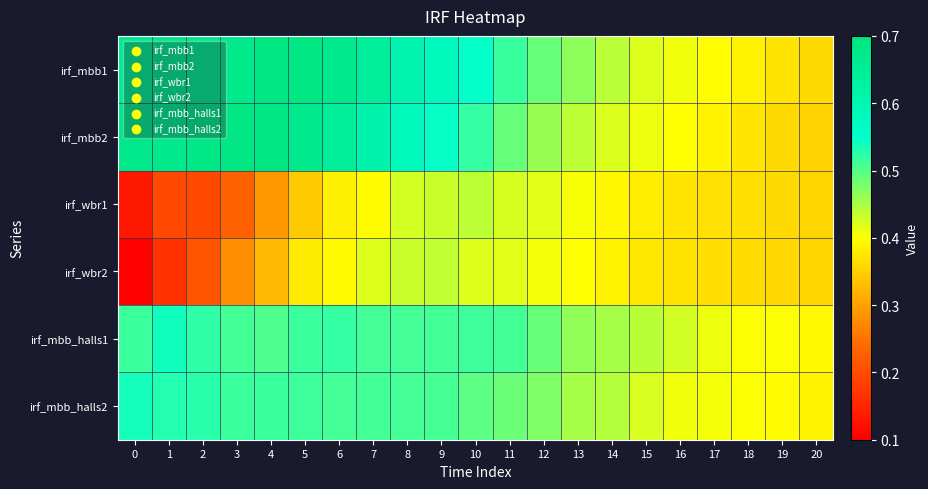

Reading right to left, extract all data points from this chart.

irf_mbb1: 20=0.4	19=0.4	18=0.4	17=0.4	16=0.4	15=0.4	14=0.4	13=0.5	12=0.5	11=0.5	10=0.5	9=0.6	8=0.6	7=0.6	6=0.7	5=0.7	4=0.7	3=0.7	2=0.7	1=0.7	0=0.7
irf_mbb2: 20=0.4	19=0.4	18=0.4	17=0.4	16=0.4	15=0.4	14=0.4	13=0.4	12=0.5	11=0.5	10=0.5	9=0.5	8=0.6	7=0.6	6=0.6	5=0.7	4=0.7	3=0.7	2=0.7	1=0.7	0=0.7
irf_wbr1: 20=0.4	19=0.4	18=0.4	17=0.4	16=0.4	15=0.4	14=0.4	13=0.4	12=0.4	11=0.4	10=0.4	9=0.4	8=0.4	7=0.4	6=0.4	5=0.3	4=0.3	3=0.2	2=0.2	1=0.2	0=0.1
irf_wbr2: 20=0.4	19=0.4	18=0.4	17=0.4	16=0.4	15=0.4	14=0.4	13=0.4	12=0.4	11=0.4	10=0.4	9=0.4	8=0.4	7=0.4	6=0.4	5=0.4	4=0.3	3=0.3	2=0.2	1=0.2	0=0.1
irf_mbb_halls1: 20=0.4	19=0.4	18=0.4	17=0.4	16=0.4	15=0.4	14=0.5	13=0.5	12=0.5	11=0.5	10=0.5	9=0.5	8=0.5	7=0.5	6=0.5	5=0.5	4=0.5	3=0.5	2=0.5	1=0.5	0=0.5
irf_mbb_halls2: 20=0.4	19=0.4	18=0.4	17=0.4	16=0.4	15=0.4	14=0.4	13=0.5	12=0.5	11=0.5	10=0.5	9=0.5	8=0.5	7=0.5	6=0.5	5=0.5	4=0.5	3=0.5	2=0.5	1=0.5	0=0.5